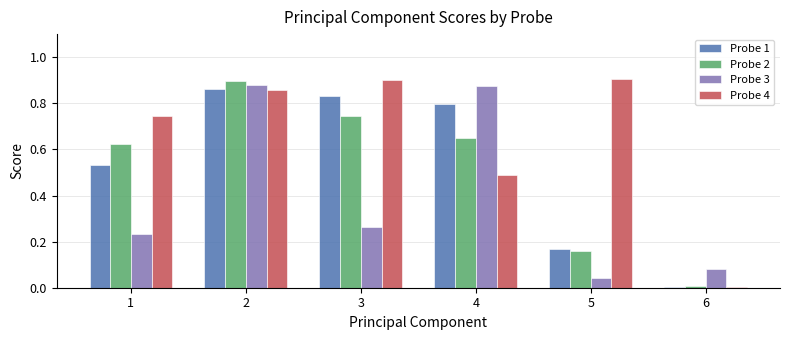

What is the sum of all Probe 1 values?

3.2